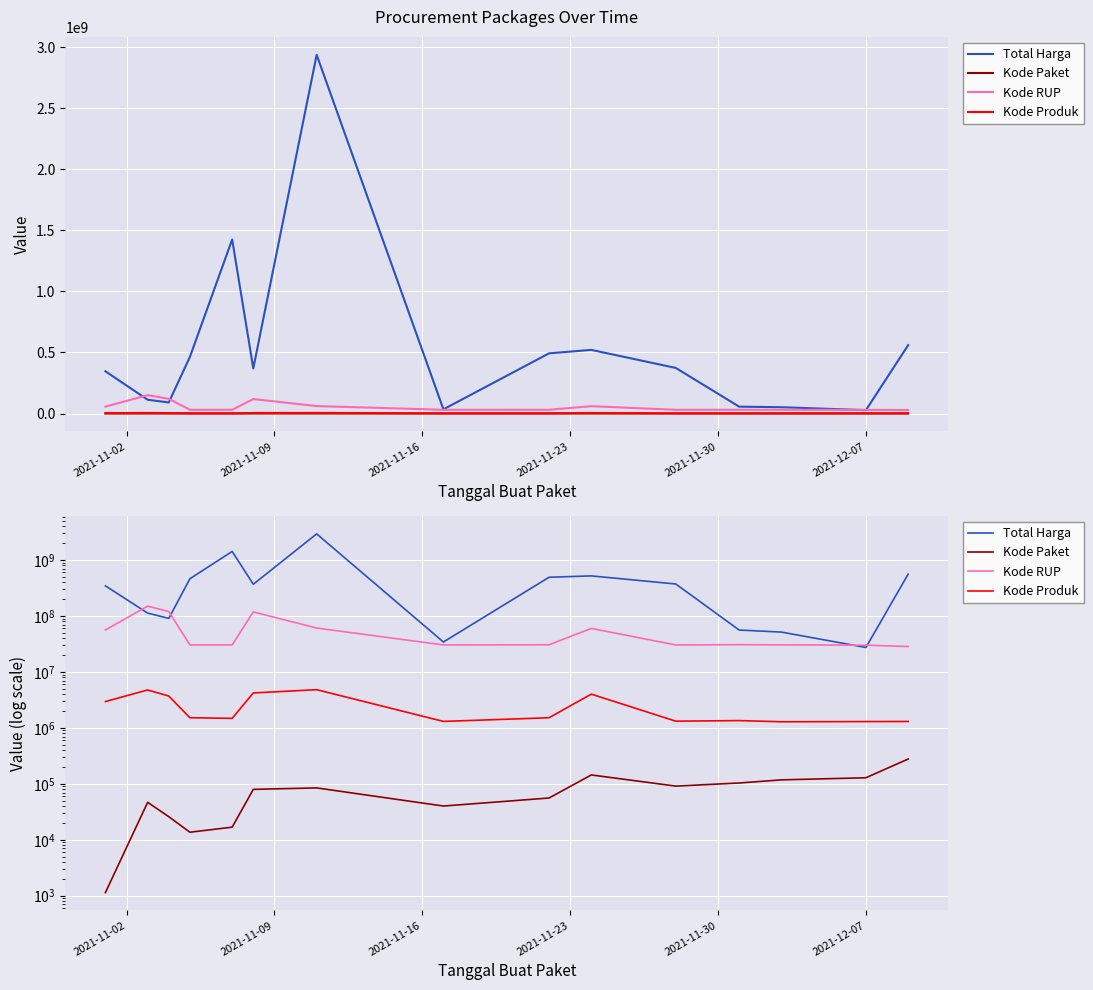

Is it true that Kode Produk equals 2431805 at 2021-11-23?

False